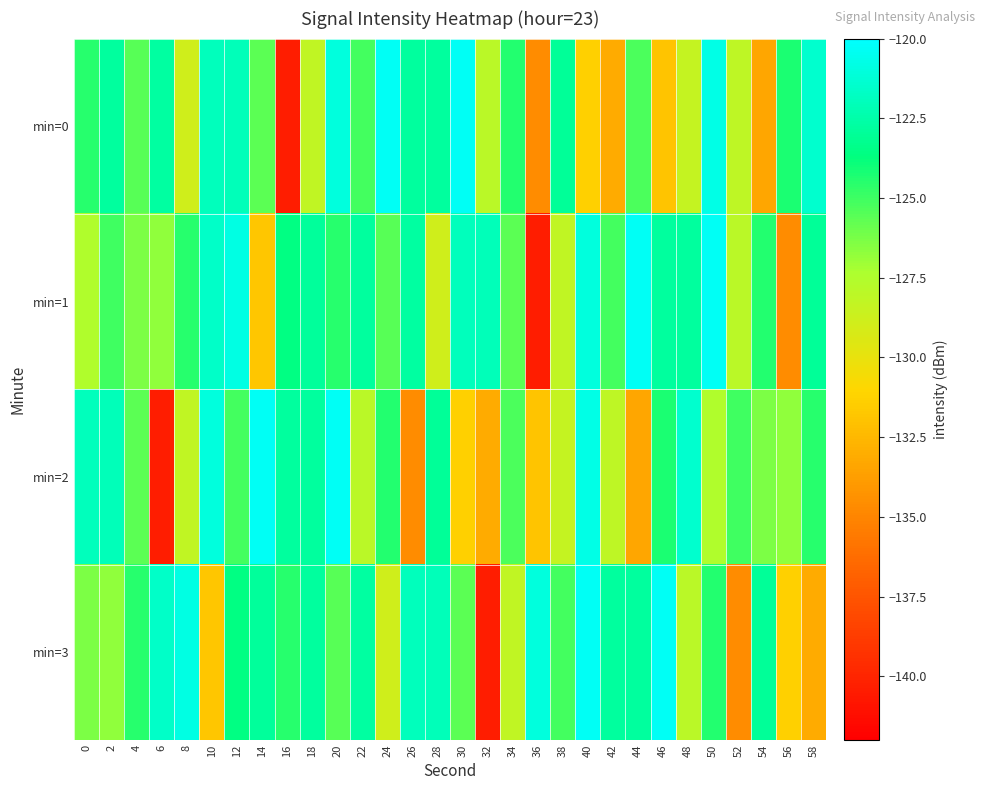

Between 4 and 34, which series saw the biggest shift?

min=3